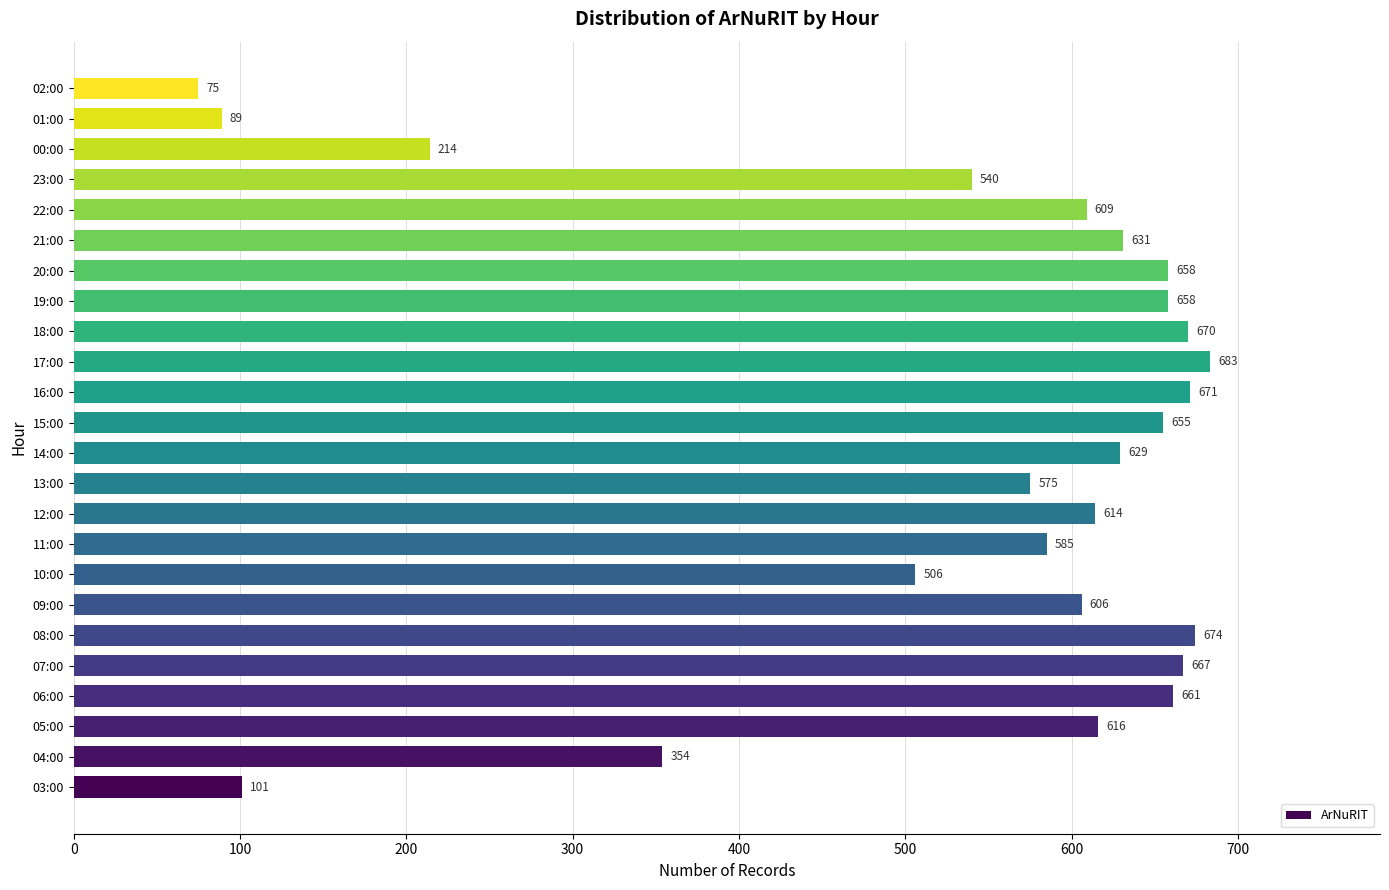

True or false: the data shows 364 at 00:00.

False